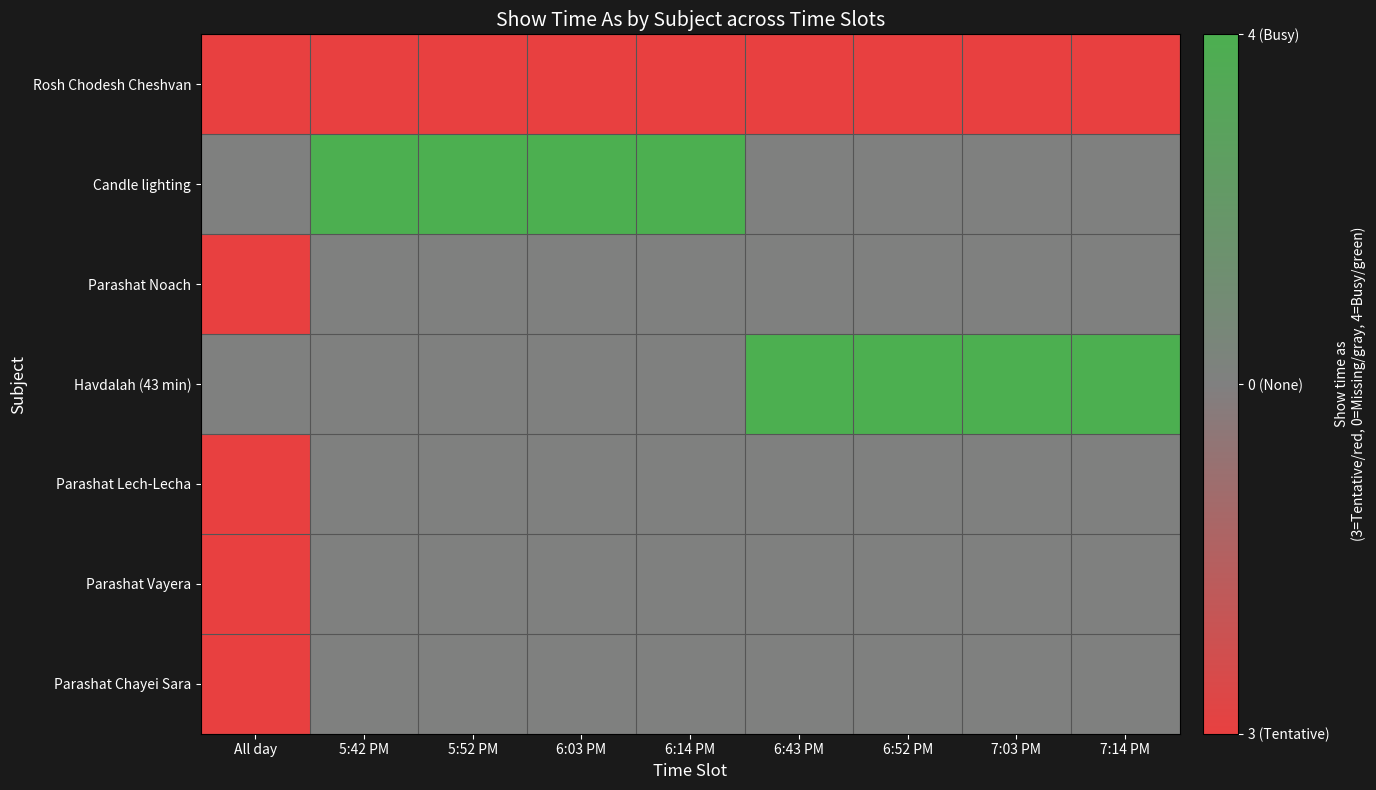

Reading left to right, extract all data points from this chart.

Rosh Chodesh Cheshvan: All day=-1	5:42 PM=-1	5:52 PM=-1	6:03 PM=-1	6:14 PM=-1	6:43 PM=-1	6:52 PM=-1	7:03 PM=-1	7:14 PM=-1
Candle lighting: All day=0	5:42 PM=1	5:52 PM=1	6:03 PM=1	6:14 PM=1	6:43 PM=0	6:52 PM=0	7:03 PM=0	7:14 PM=0
Parashat Noach: All day=-1	5:42 PM=0	5:52 PM=0	6:03 PM=0	6:14 PM=0	6:43 PM=0	6:52 PM=0	7:03 PM=0	7:14 PM=0
Havdalah (43 min): All day=0	5:42 PM=0	5:52 PM=0	6:03 PM=0	6:14 PM=0	6:43 PM=1	6:52 PM=1	7:03 PM=1	7:14 PM=1
Parashat Lech-Lecha: All day=-1	5:42 PM=0	5:52 PM=0	6:03 PM=0	6:14 PM=0	6:43 PM=0	6:52 PM=0	7:03 PM=0	7:14 PM=0
Parashat Vayera: All day=-1	5:42 PM=0	5:52 PM=0	6:03 PM=0	6:14 PM=0	6:43 PM=0	6:52 PM=0	7:03 PM=0	7:14 PM=0
Parashat Chayei Sara: All day=-1	5:42 PM=0	5:52 PM=0	6:03 PM=0	6:14 PM=0	6:43 PM=0	6:52 PM=0	7:03 PM=0	7:14 PM=0